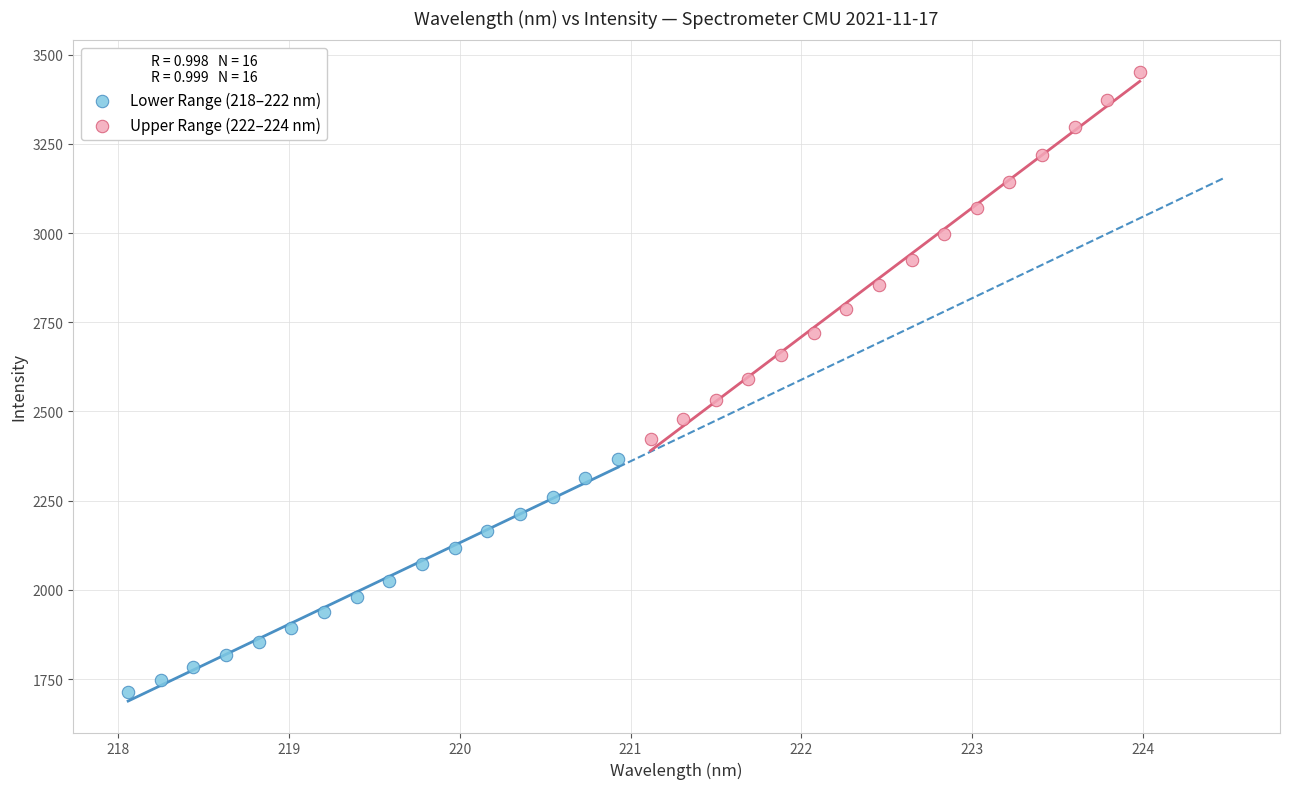

Which series contains the lowest Y value?

Lower Range (218–222 nm)